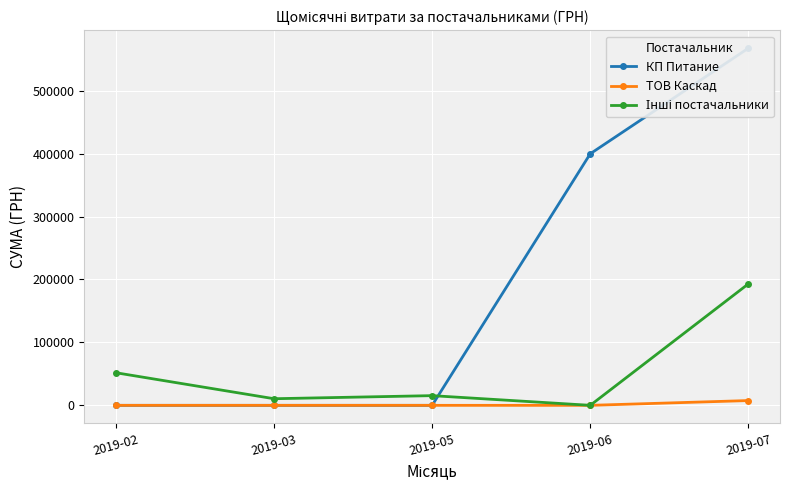

Is the value of КП Питание at 2019-02 greater than the value of ТОВ Каскад at 2019-06?

No